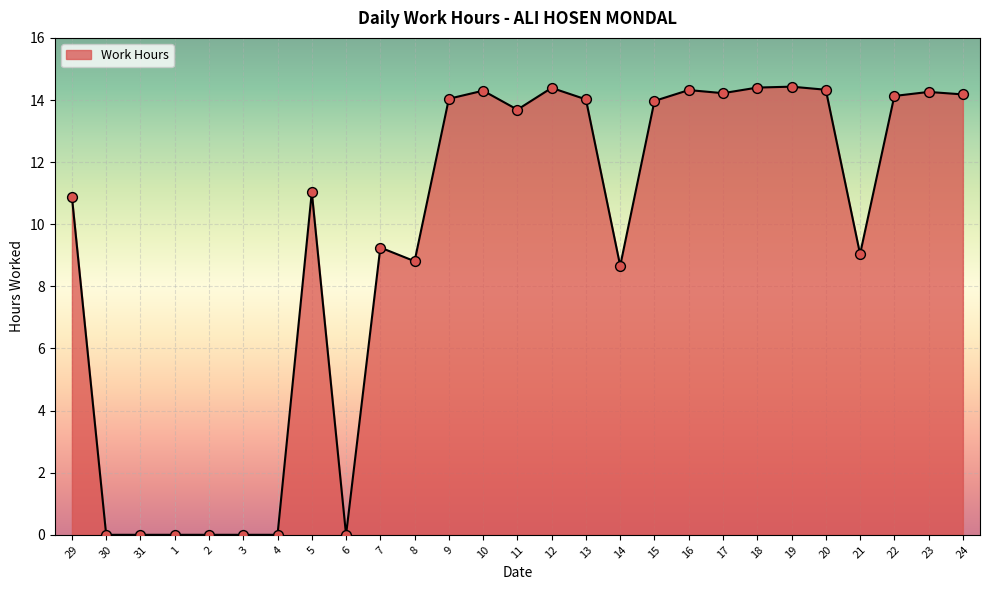

What is the ratio of the value at 23 to the value at 11?

1.0